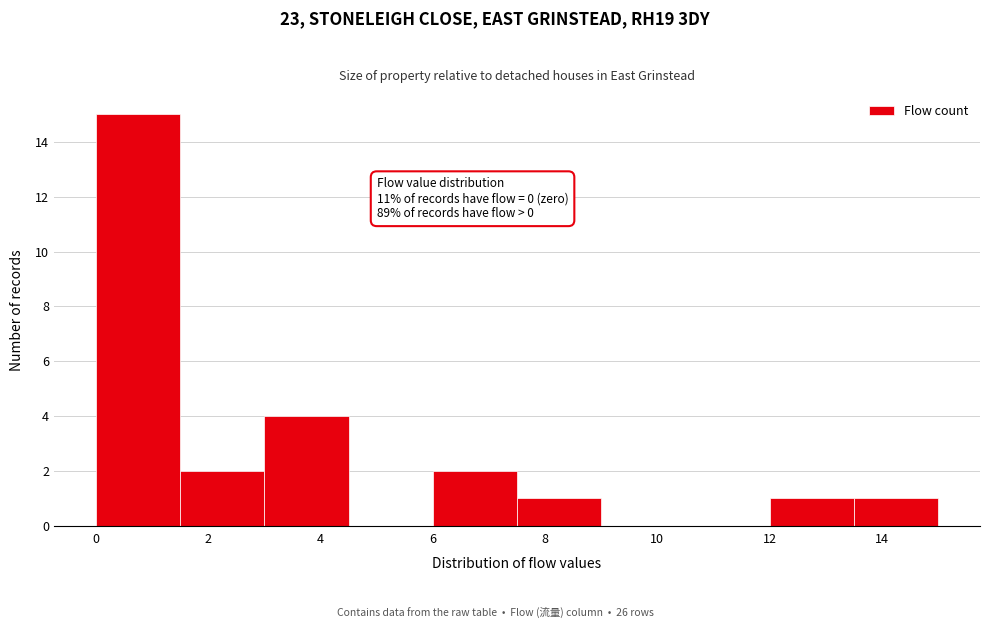

Over which range of the x-axis is the bar tallest?

0.0 to 1.5